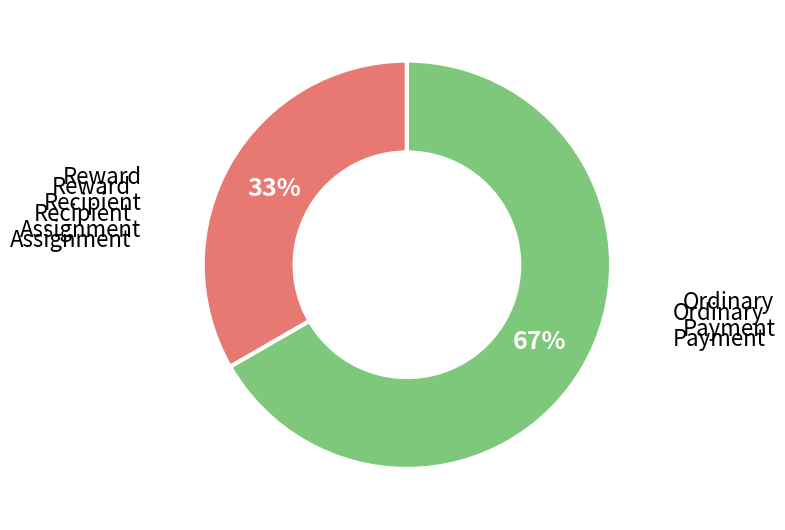

Does any single category account for the majority?

Yes